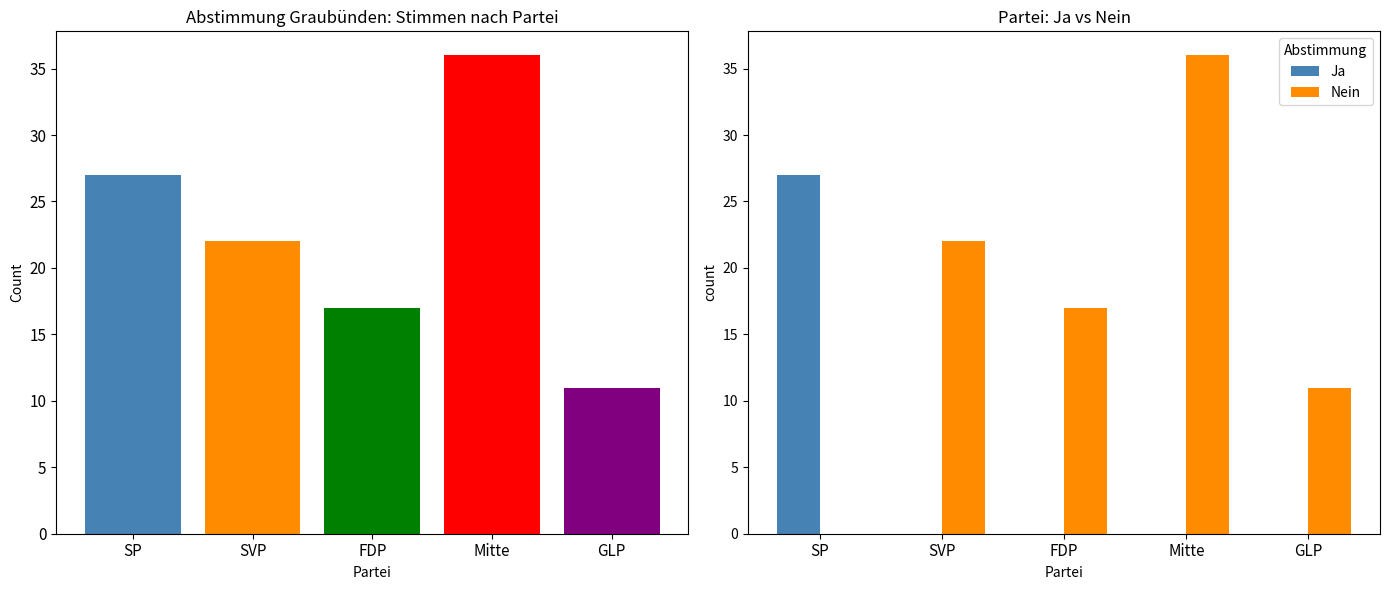

At how many categories does at least one series exceed 24?

2